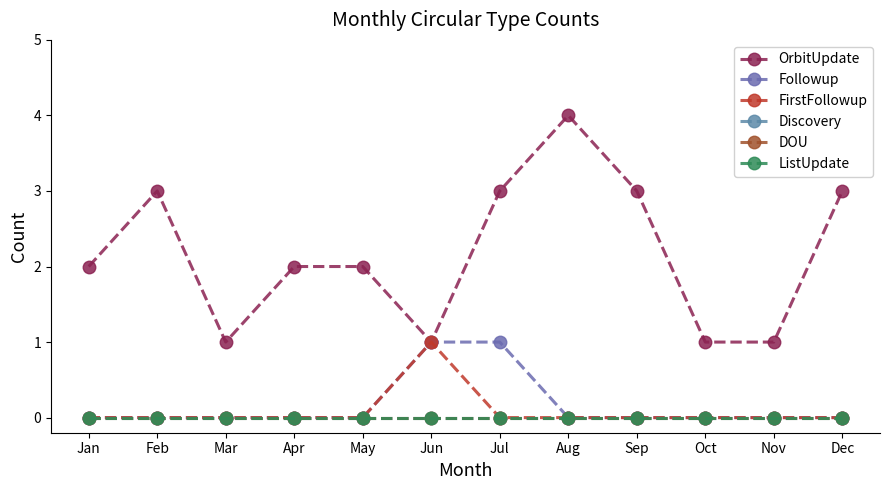

Is this an area chart (filled region under the line)?

No